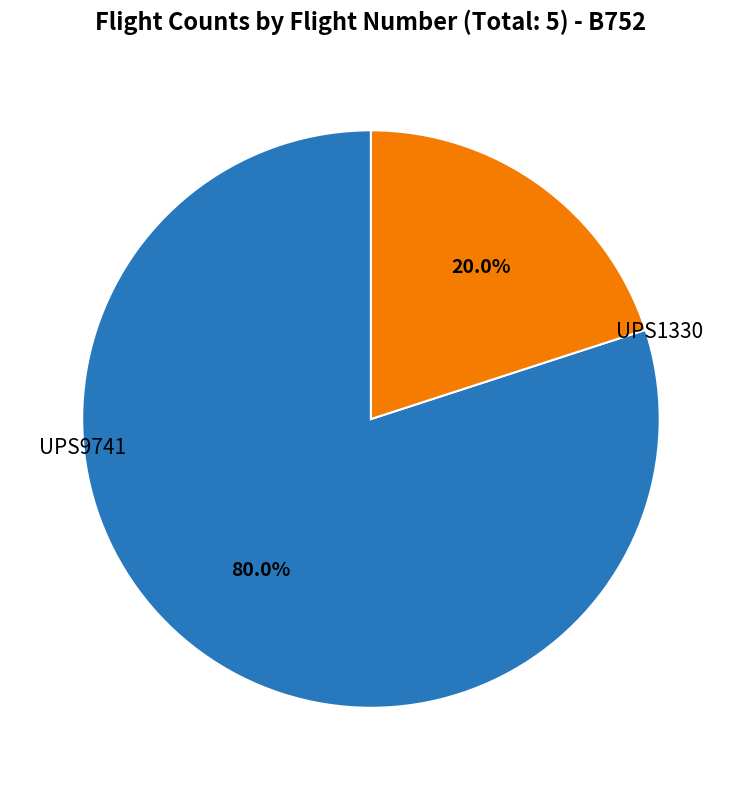

Is there a majority slice in this chart?

Yes